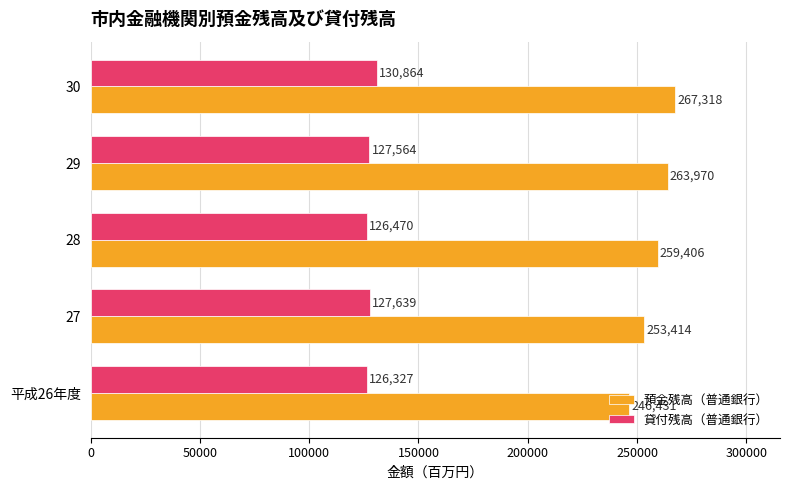

Which series has the widest spread of values?

預金残高（普通銀行）